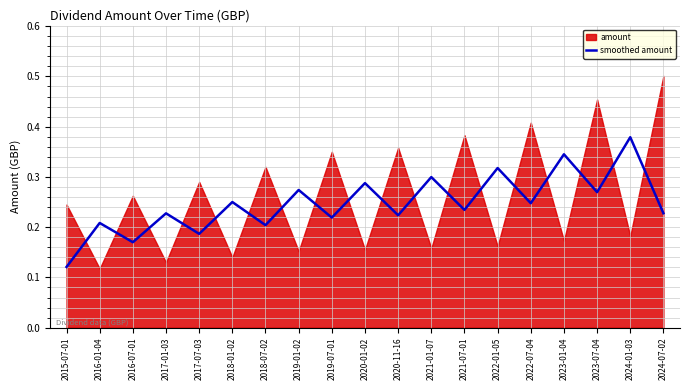

Does the chart have visible grid lines?

Yes